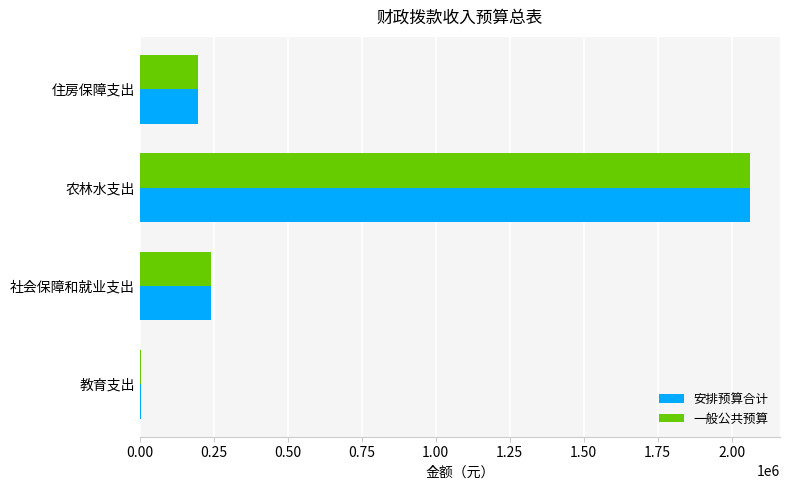

The value of 安排预算合计 at 社会保障和就业支出 is 158328. True or false?

False